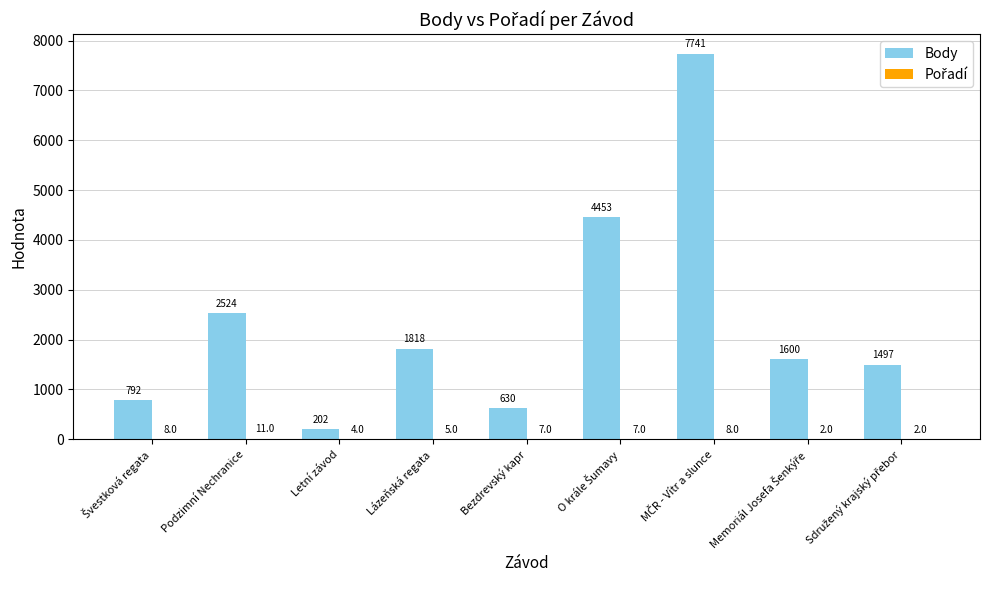

Where does the Body series first go above 1600?

Podzimní Nechranice